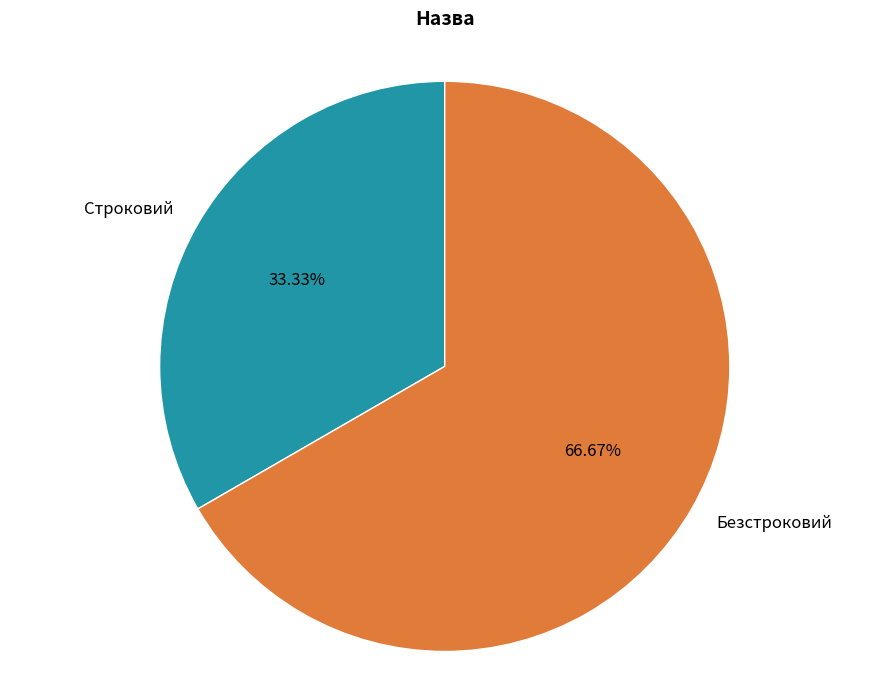

To the nearest percent, what is the difference between the Безстроковий and Строковий slice percentages?

33%